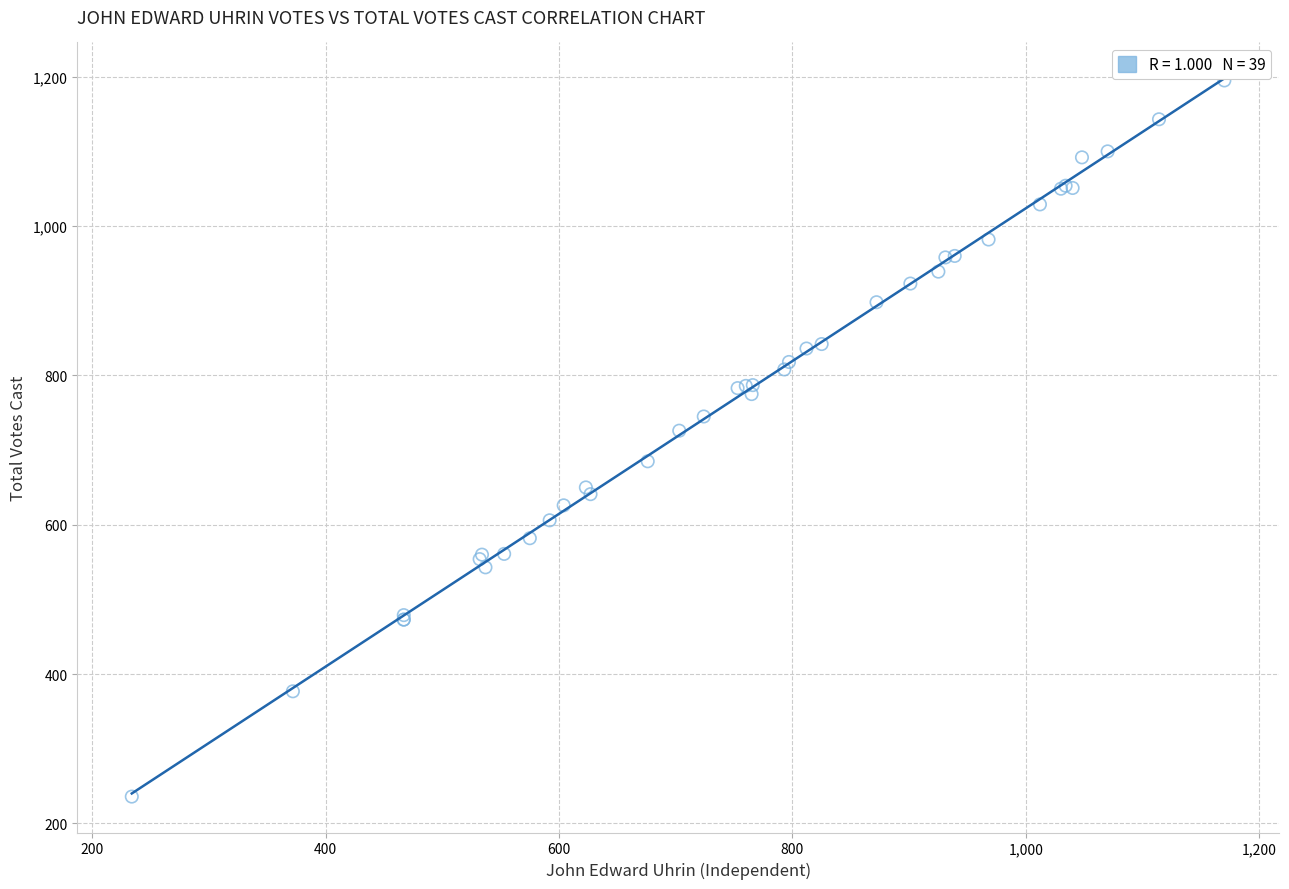

What Y value in the scatter plot is closest to 715?

726